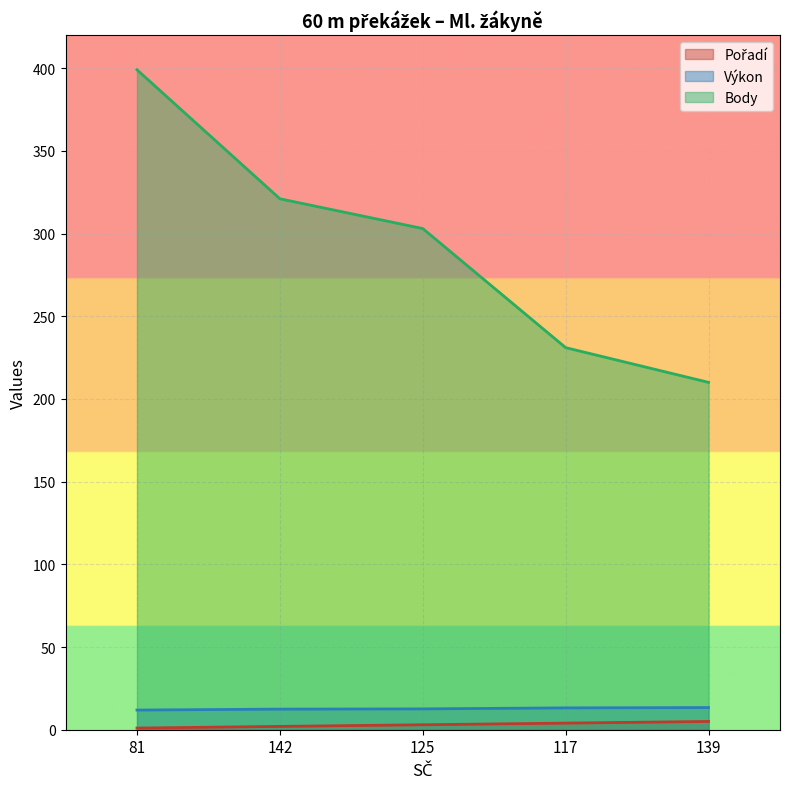

At which label does Pořadí first exceed 3?

117